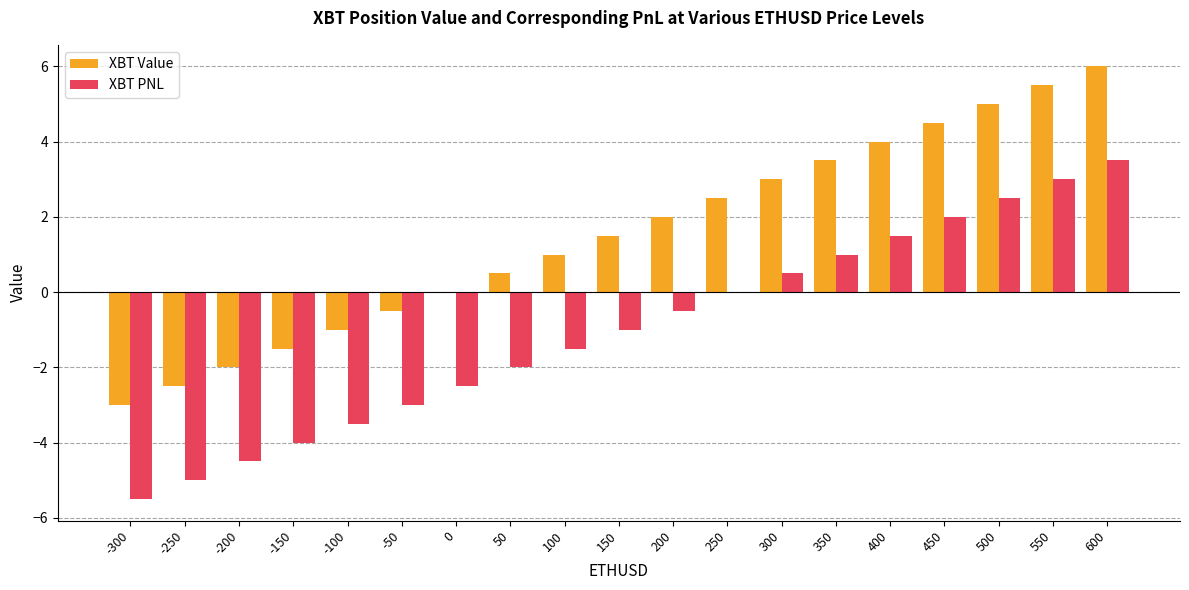

Read the XBT Value value at -300.

-3.0